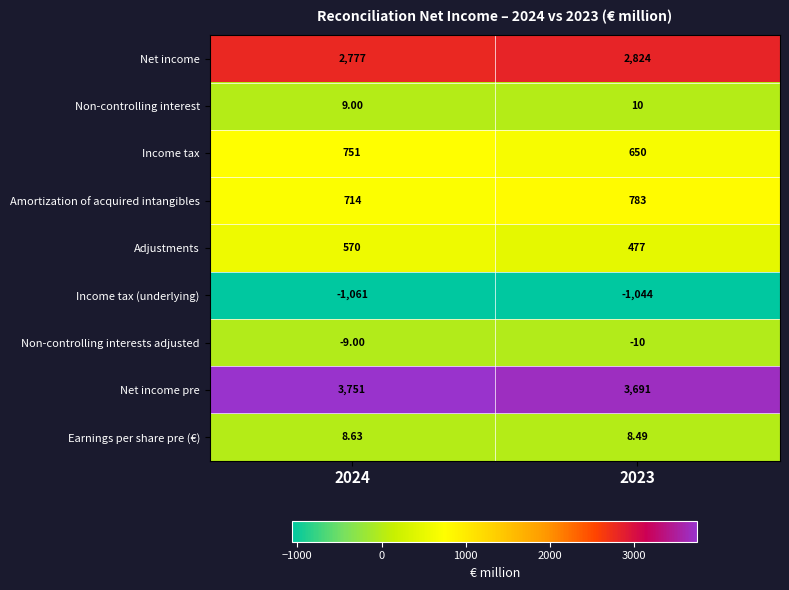

At 2023, list the series in order from smallest to largest.

Income tax (underlying), Non-controlling interests adjusted, Earnings per share pre (€), Non-controlling interest, Adjustments, Income tax, Amortization of acquired intangibles, Net income, Net income pre